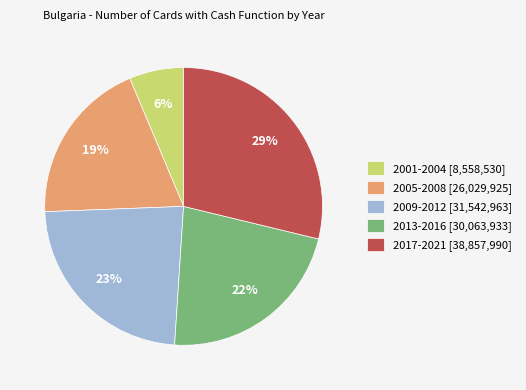

Count the number of slices in the pie.

5